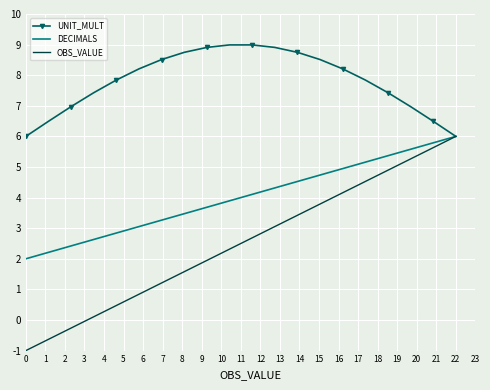

Which series has the largest total across all categories?

UNIT_MULT